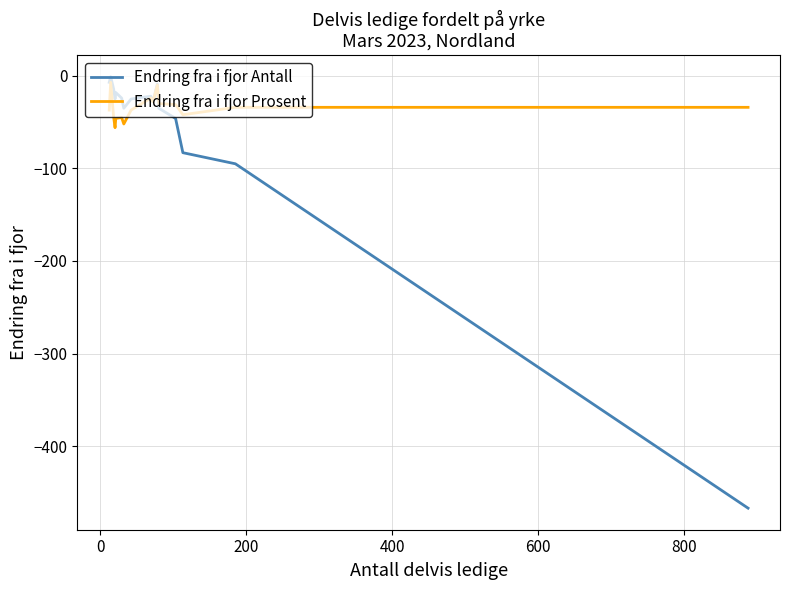

What is the smallest value displayed?

-467